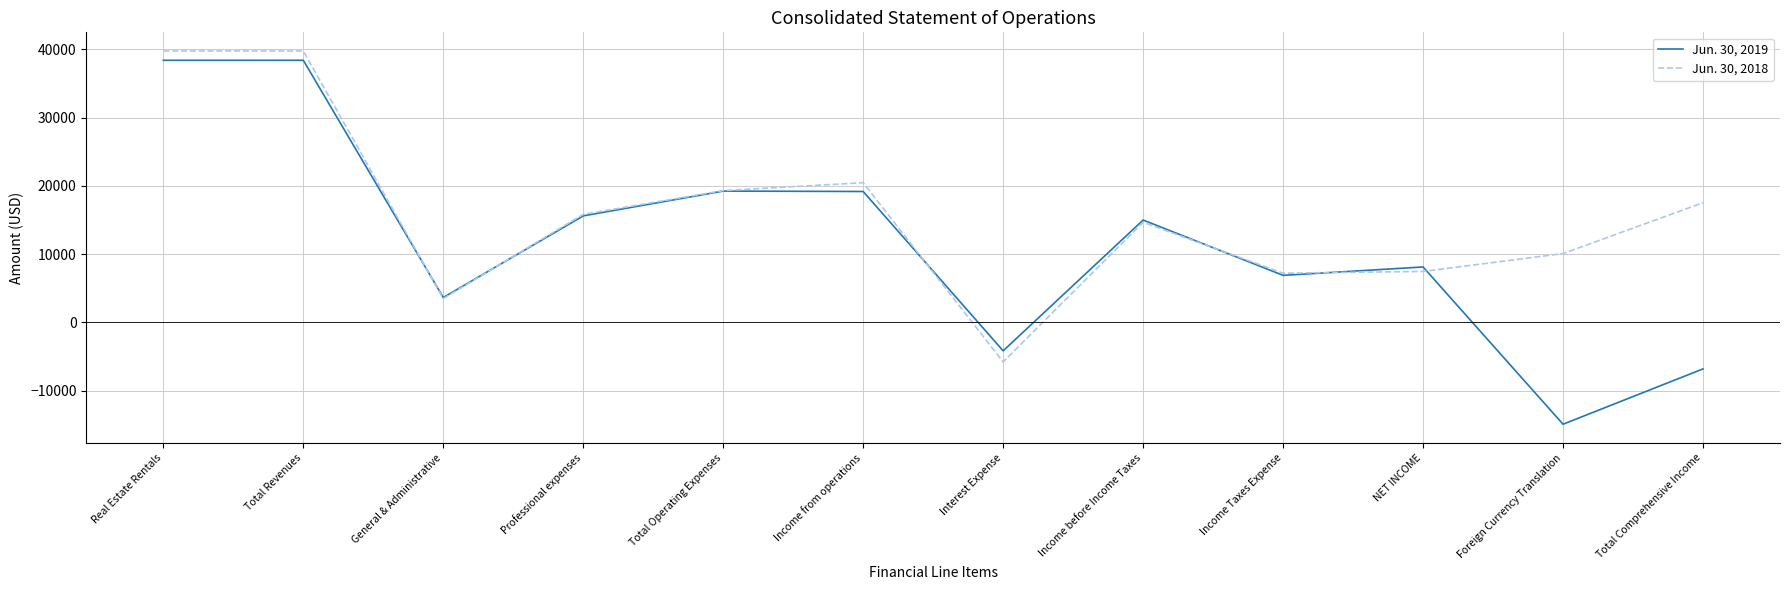

What is the approximate value of Jun. 30, 2018 at Income from operations?

20464